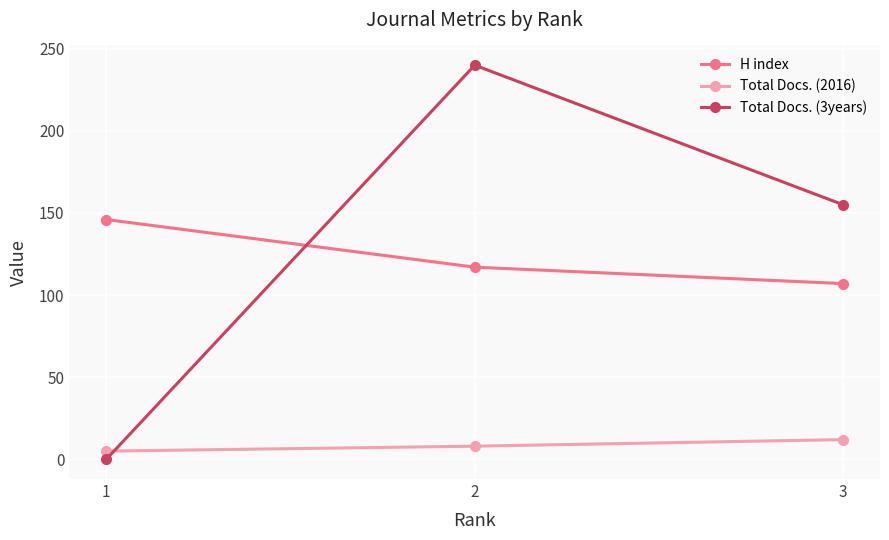

How many Total Docs. (3years) values are between 0 and 240?

3